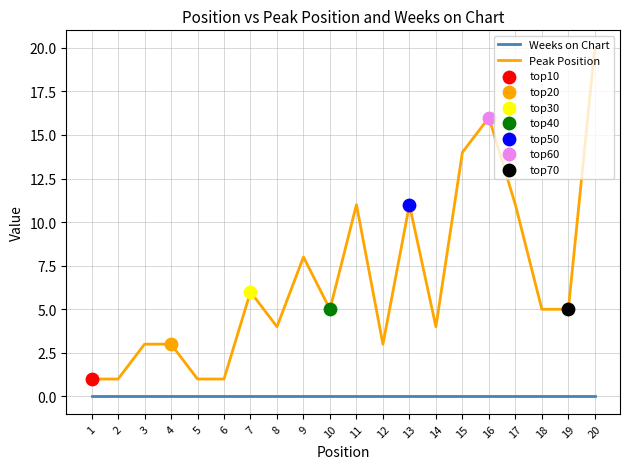

Which series has the largest range (max minus min)?

Peak Position